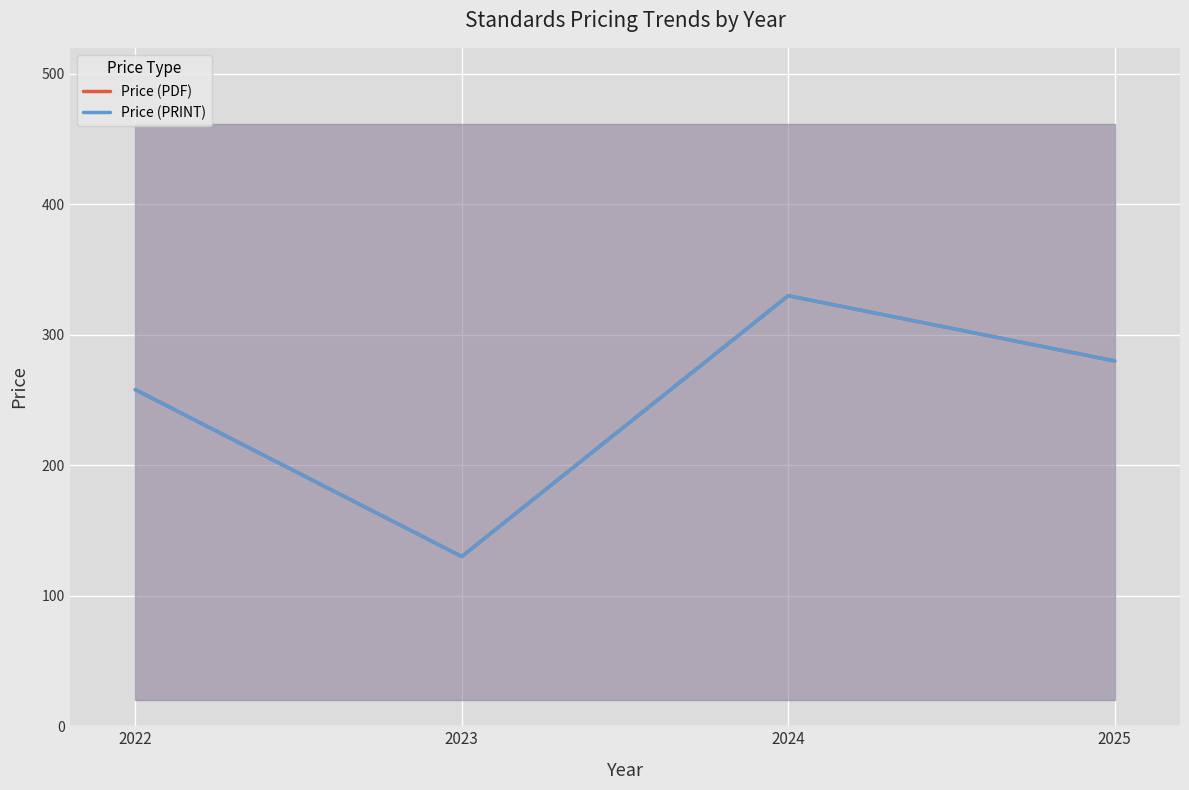

How many interior local valleys does the Price (PDF) series have?

1